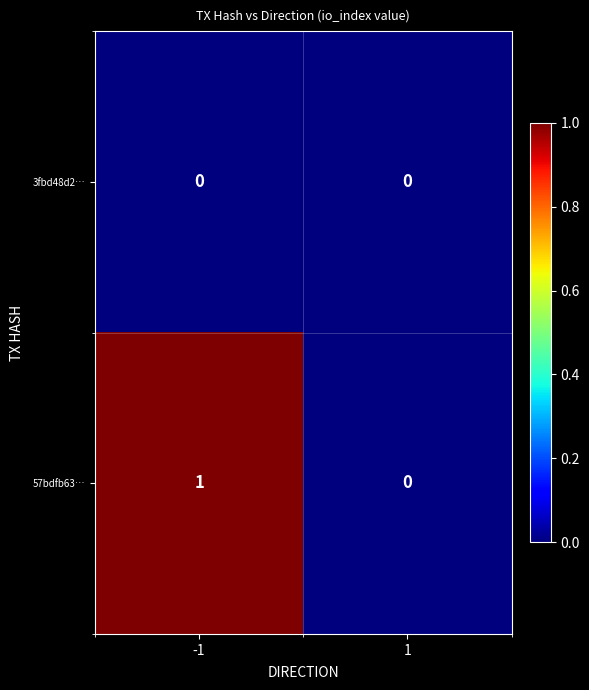

Reading left to right, transcribe all the data shown in this chart.

3fbd48d2…: 0	0
57bdfb63…: 1	0